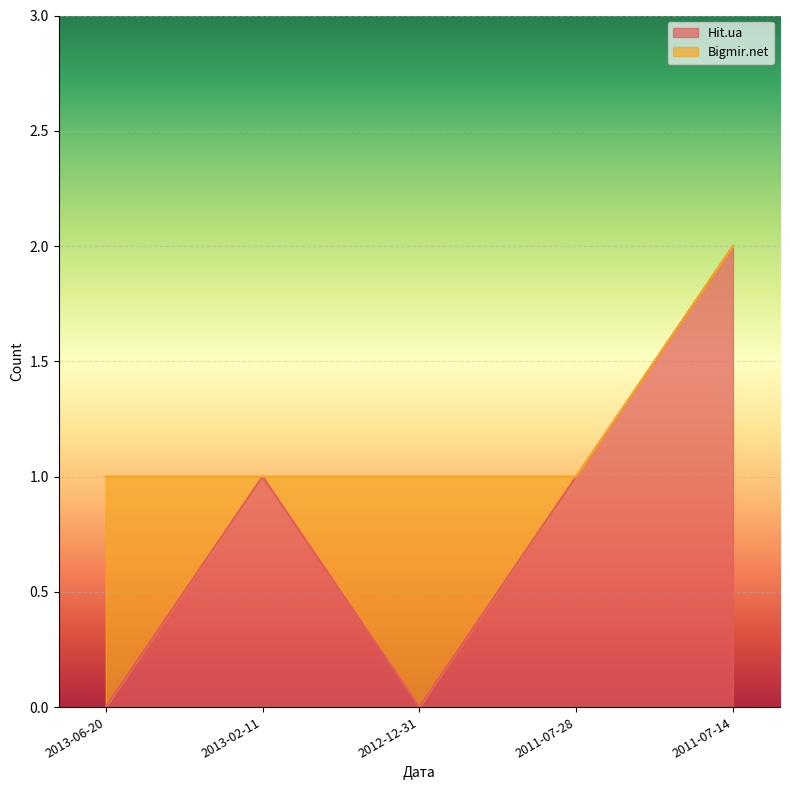

What is the change in value from 2011-07-28 to 2011-07-14?

+1